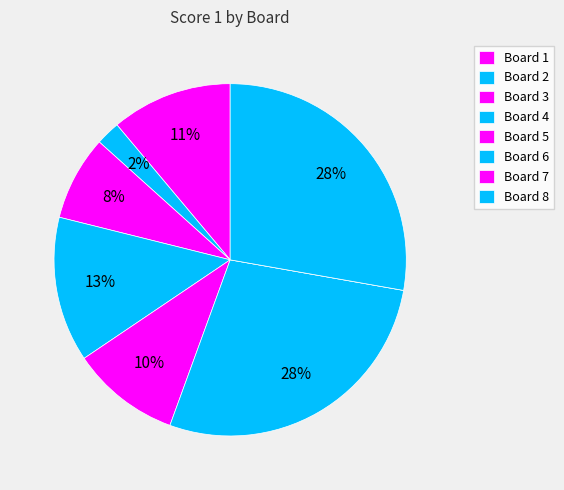

Is there any slice that represents more than half of the pie?

No